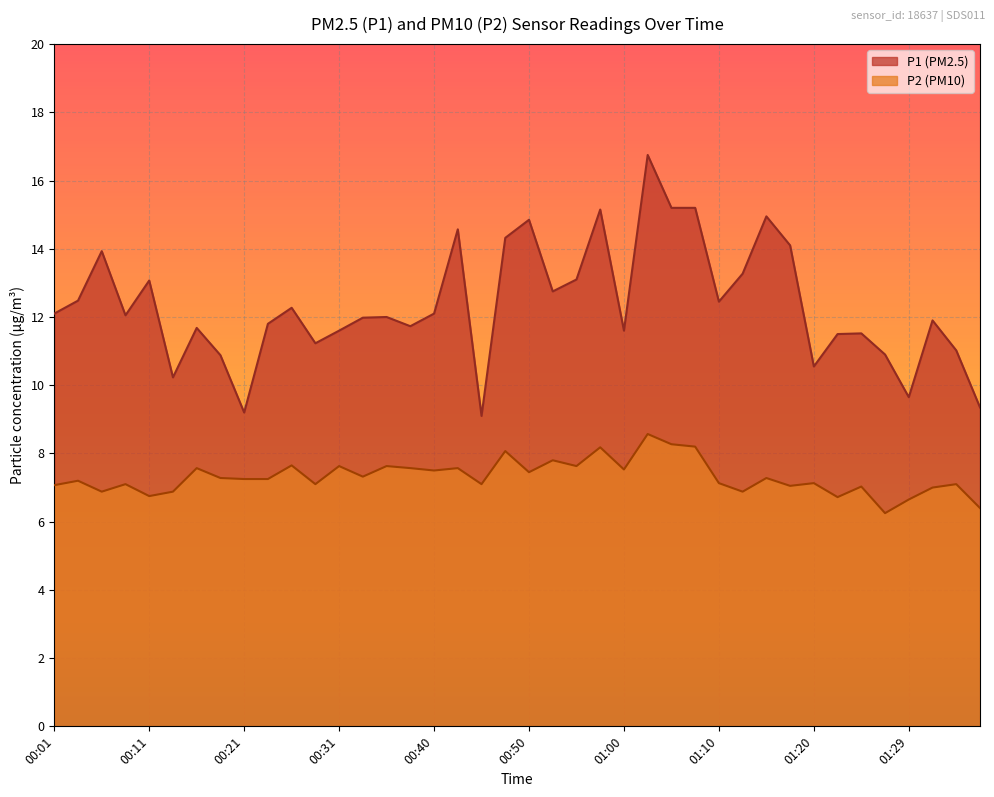

How many series are shown in this chart?

2